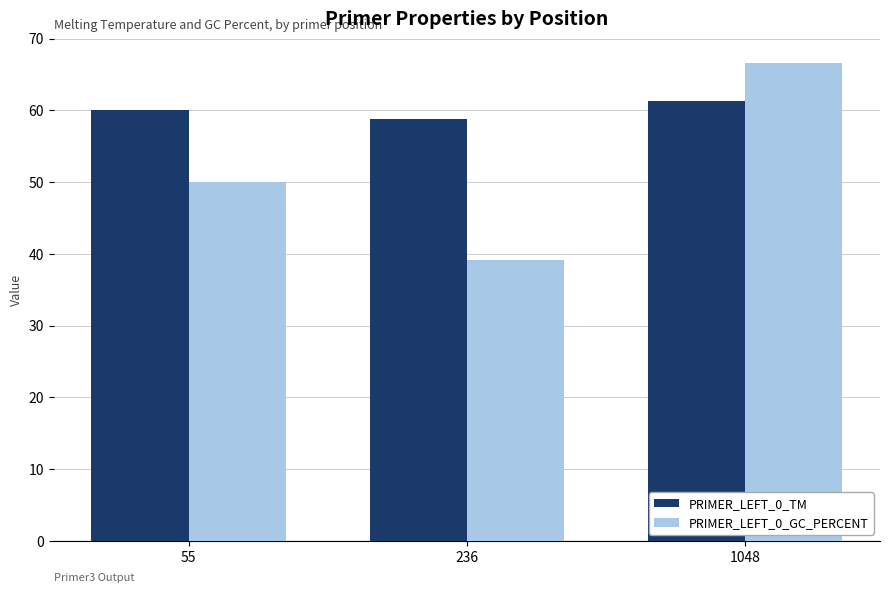

At which label is PRIMER_LEFT_0_TM closest to 60?

55